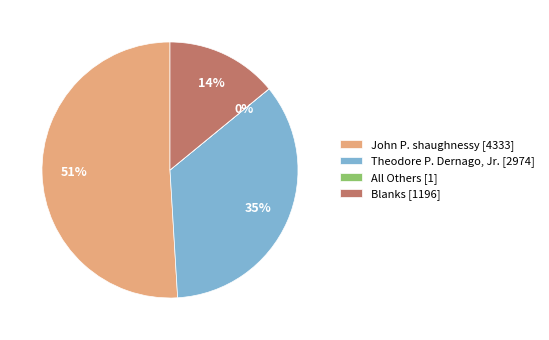

To the nearest percent, what is the combined percentage of Blanks [1196] and Theodore P. Dernago, Jr. [2974]?

49%